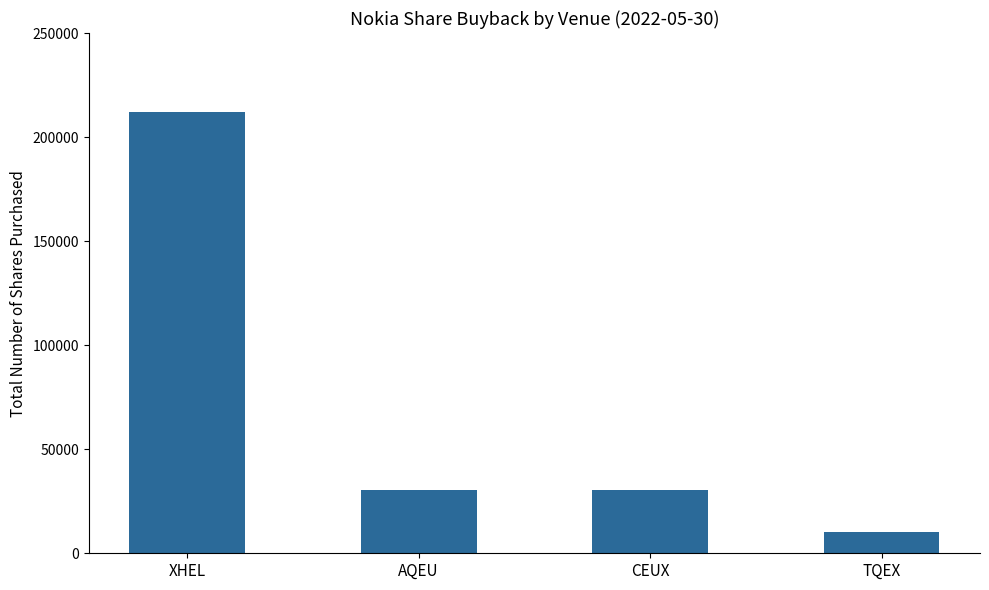

Is it true that the value at XHEL is 212163?

True